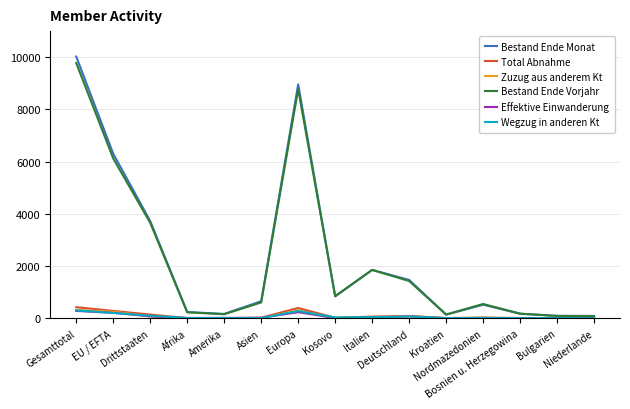

What is the difference between the Effektive Einwanderung values at Asien and Kosovo?

8